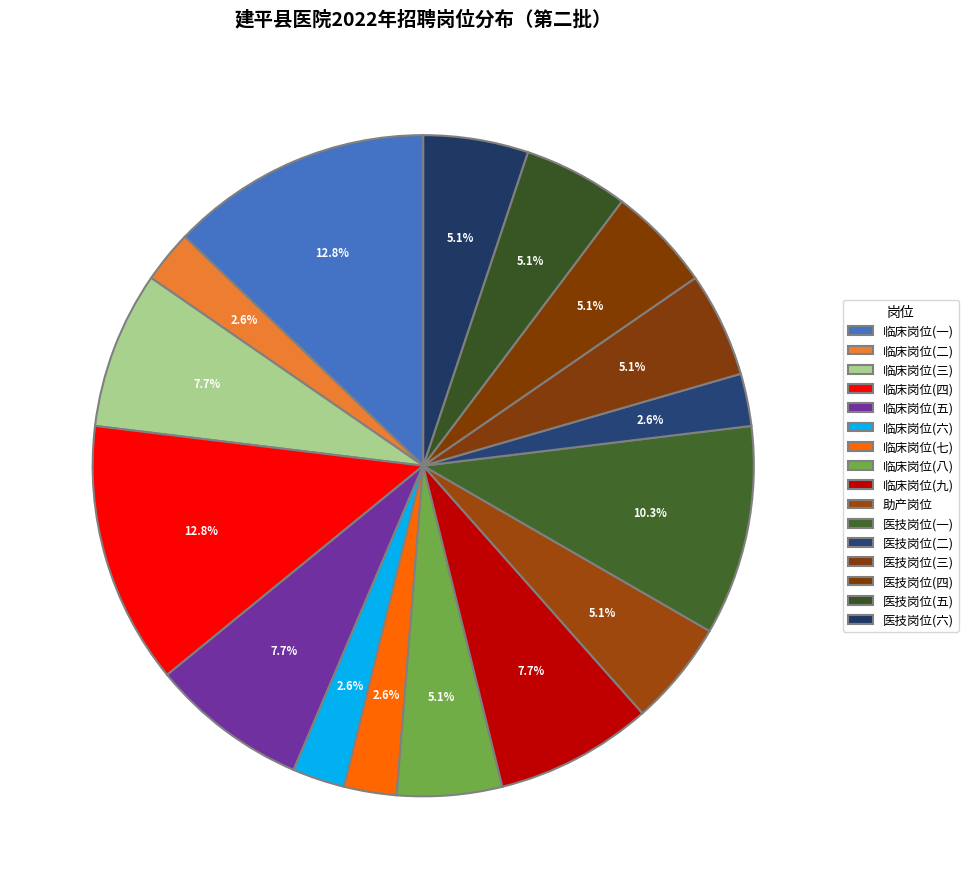

Which slice is the largest?

临床岗位(一)